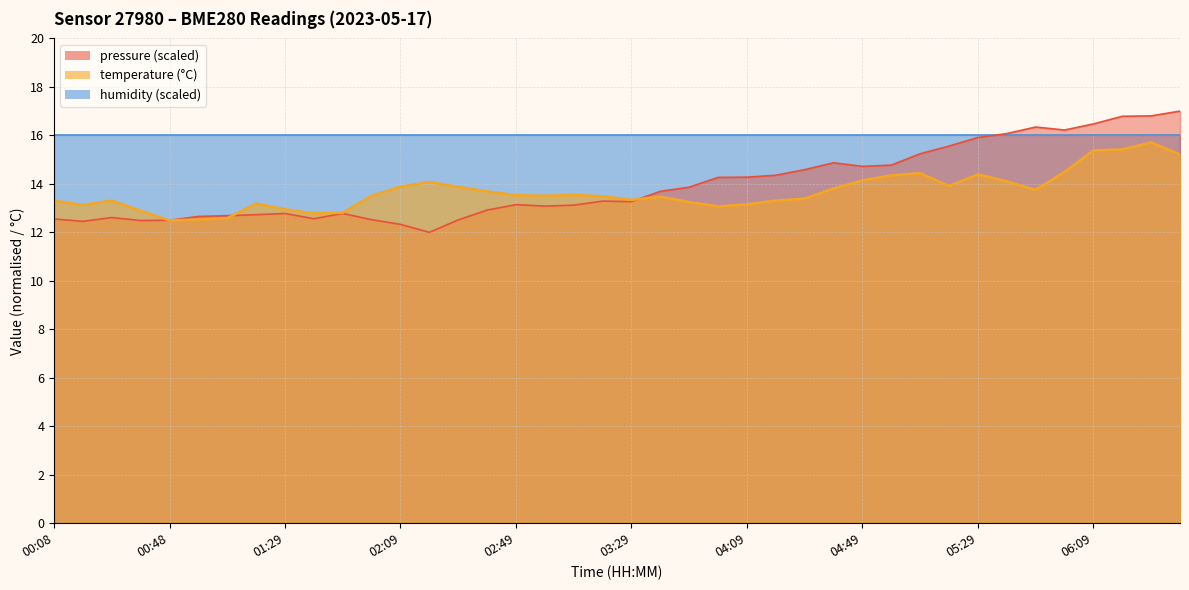

At how many categories does at least one series exceed 12?

40